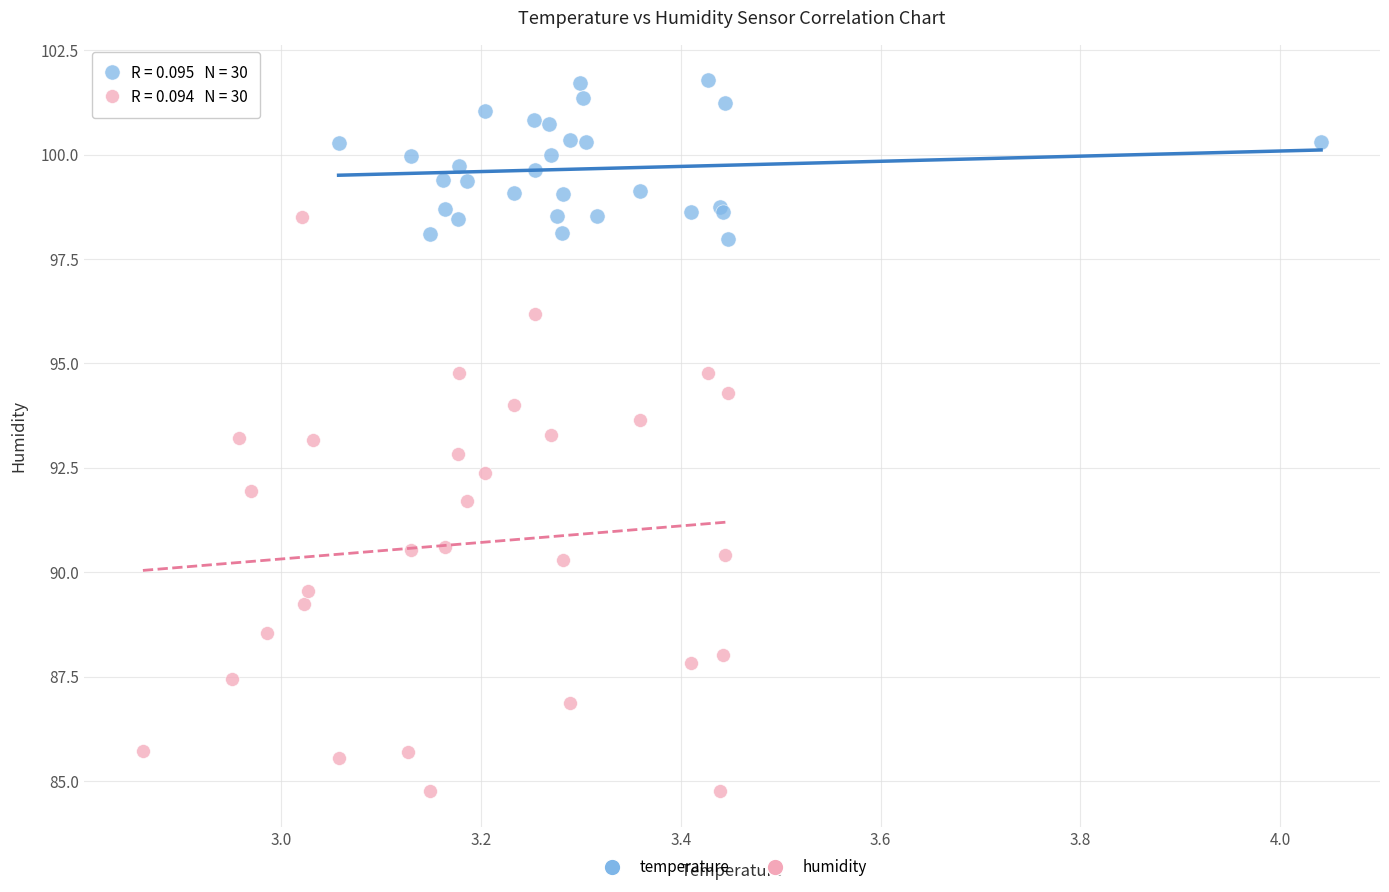

Which series contains the lowest Y value?

humidity